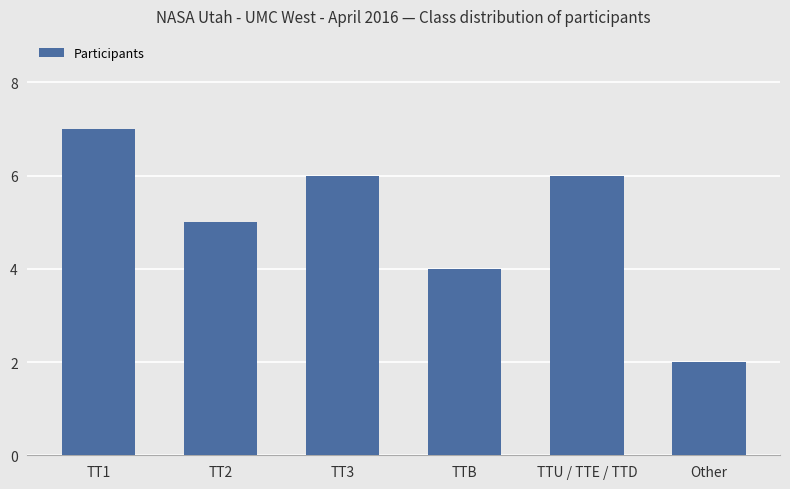

Reading left to right, what are all the values shown in this chart?

7	5	6	4	6	2